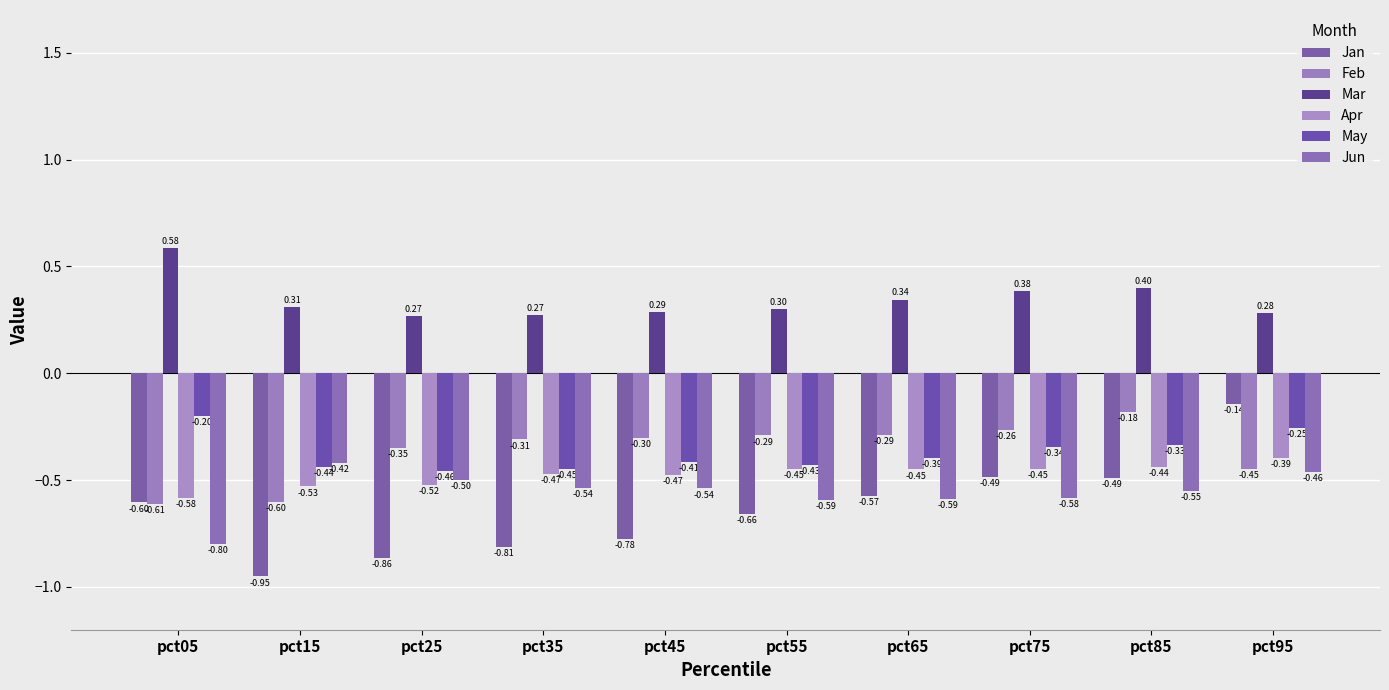

At how many categories does at least one series exceed 0?

10